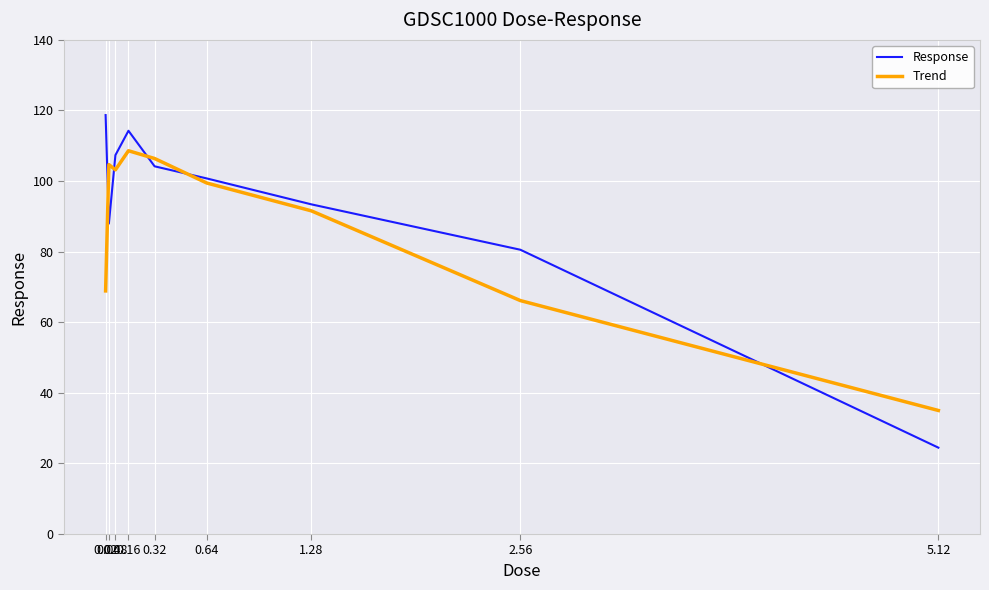

Is this an area chart (filled region under the line)?

No